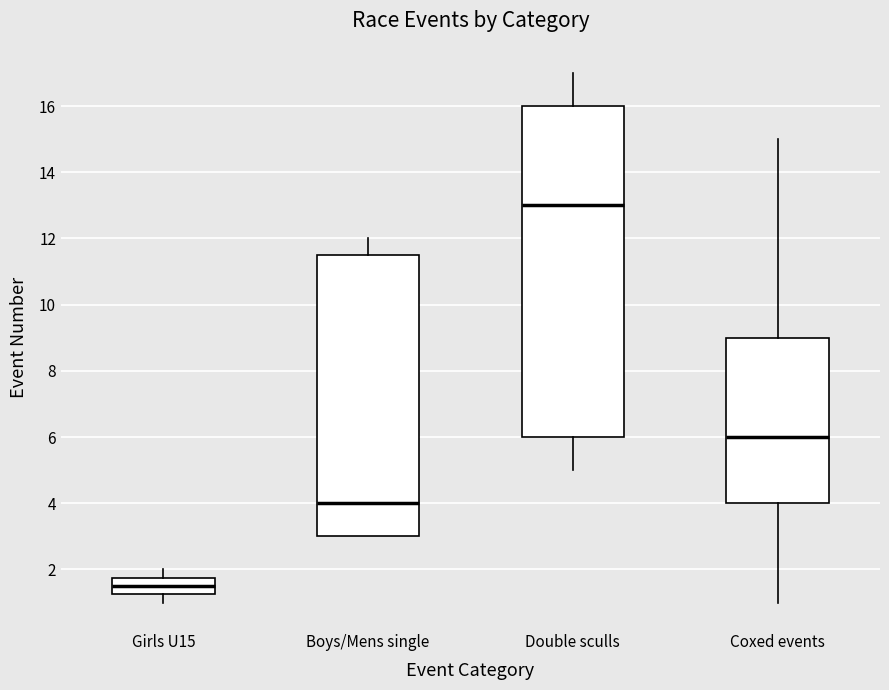

Where does the lower whisker of the box for Girls U15 end on the y-axis? The values are not printed on the chart, so give them approximately, as read against the axis.

1.0